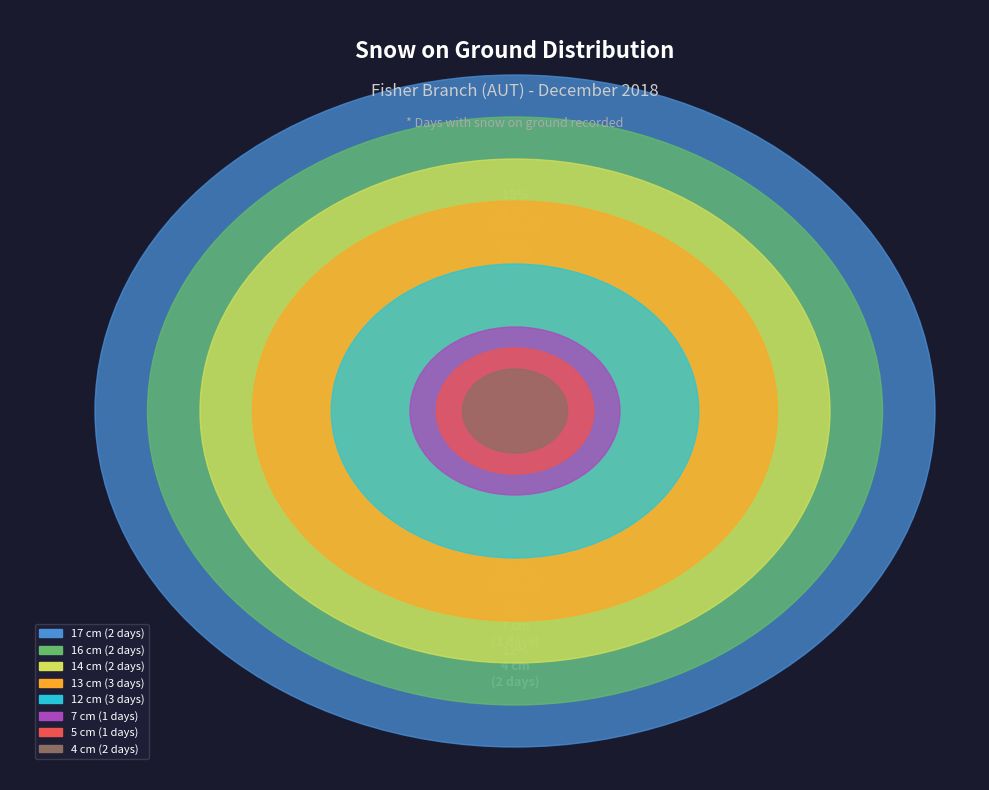

Count the number of slices in the pie.

8